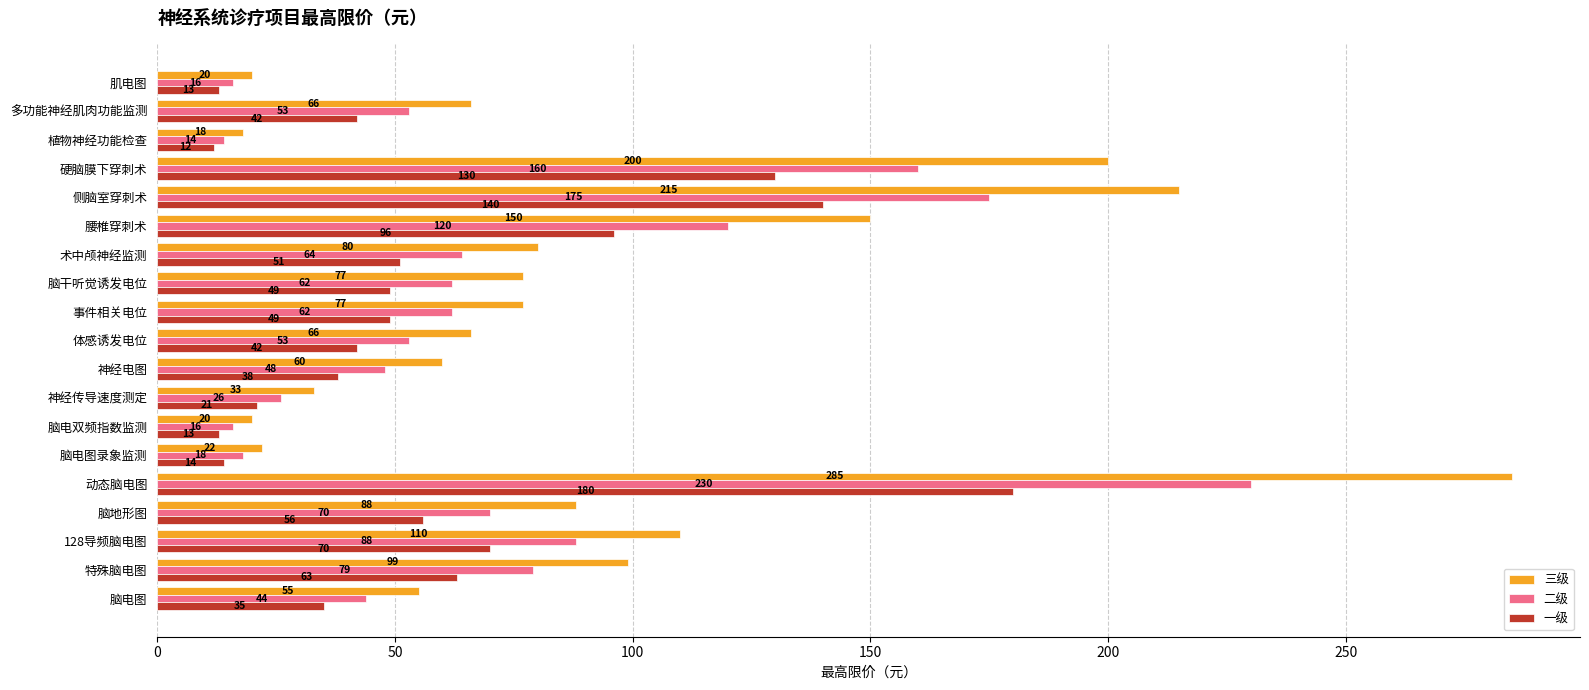

What is the highest value of the 三级 series?

285